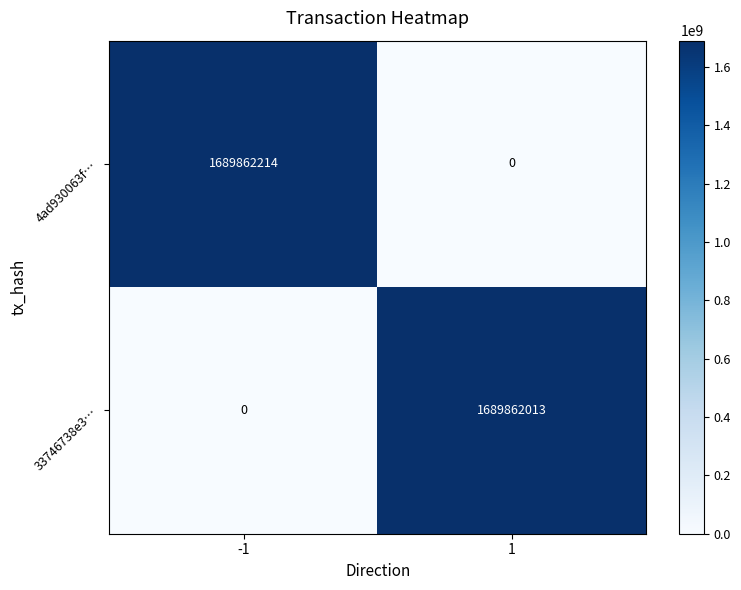

How many values in 33746738e3… are above zero?

1